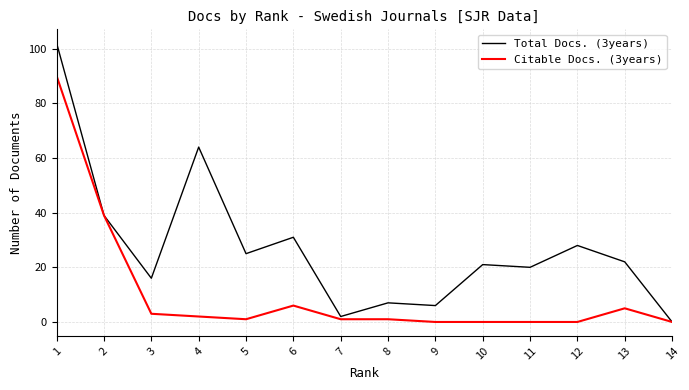

Reading left to right, list all the values displayed in this chart.

Total Docs. (3years): 102	39	16	64	25	31	2	7	6	21	20	28	22	0
Citable Docs. (3years): 90	39	3	2	1	6	1	1	0	0	0	0	5	0